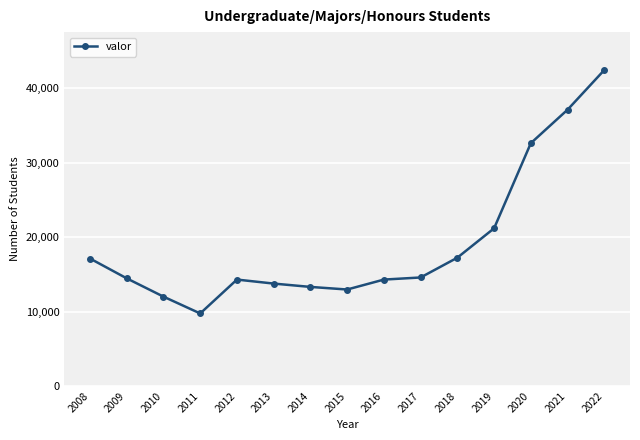

What is the sum of the values at 2009 and 2011?

24195